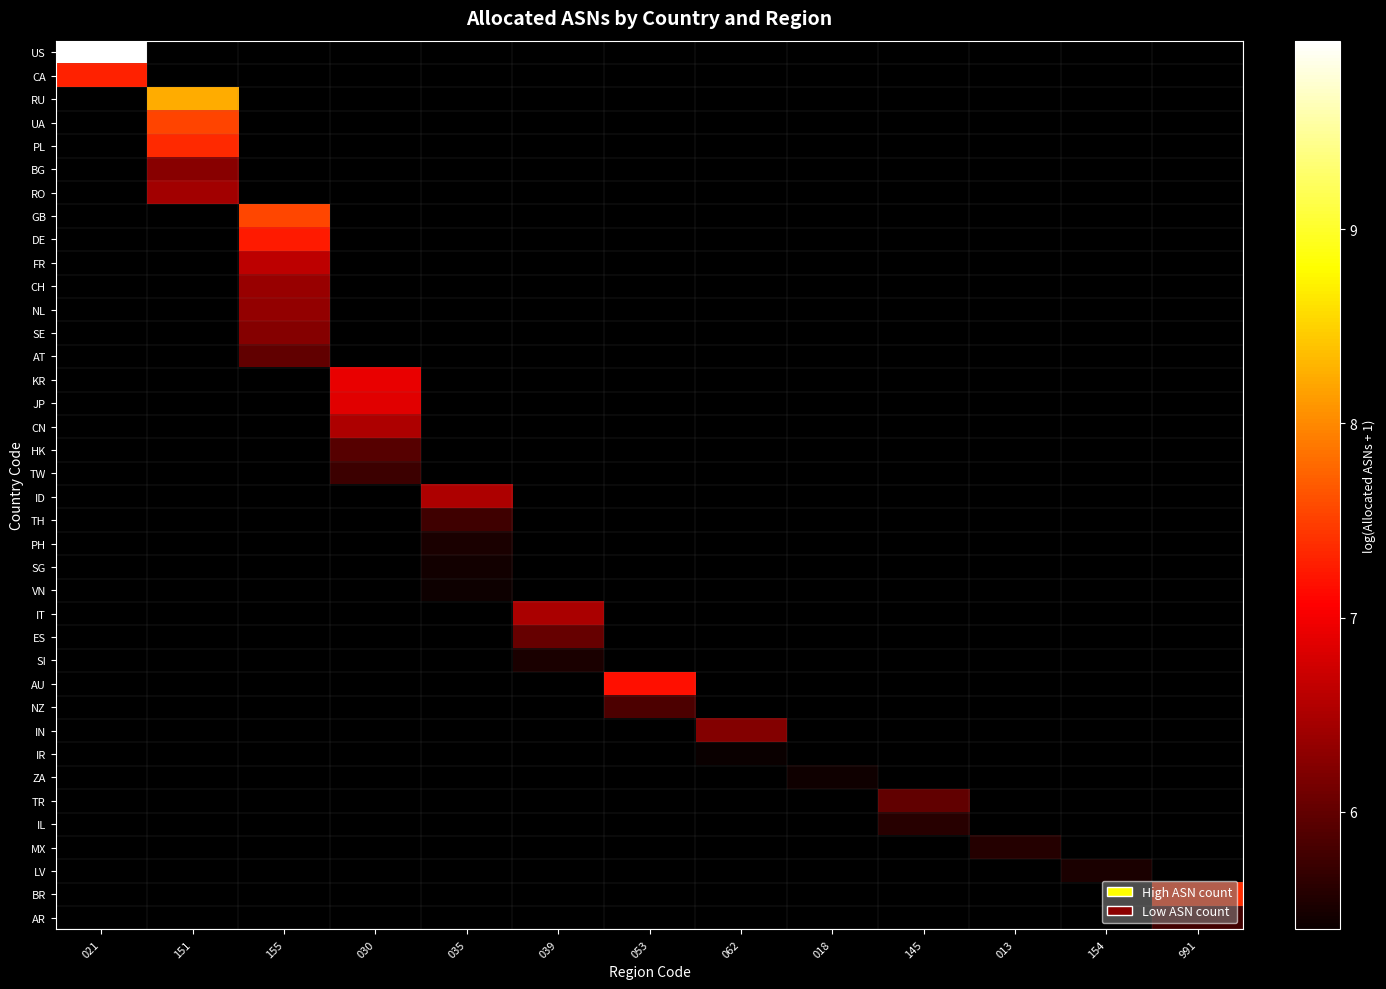

Is the value of BR at 062 greater than the value of TW at 062?

No